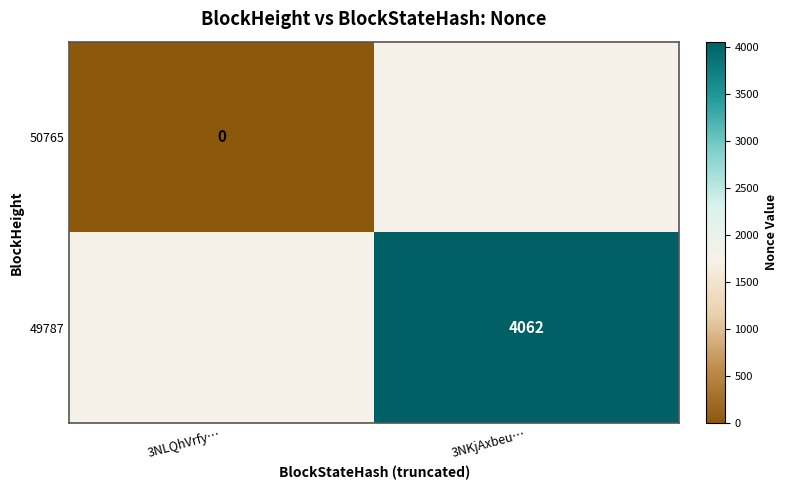

Which label corresponds to the largest value in the chart?

3NKjAxbeu…